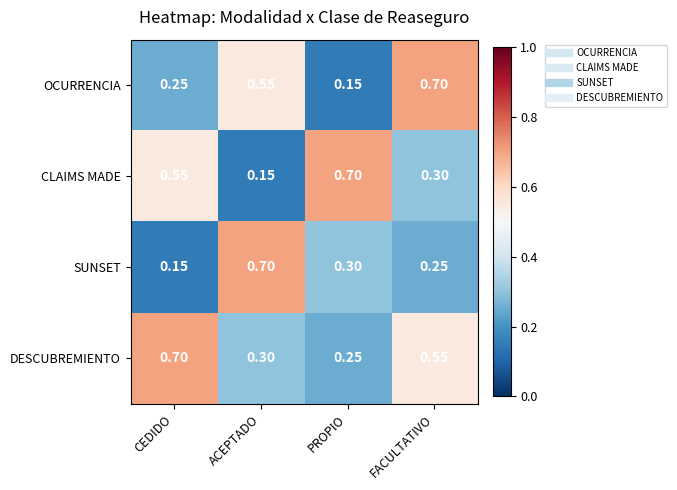

Where is DESCUBREMIENTO nearest to the value 0?

PROPIO